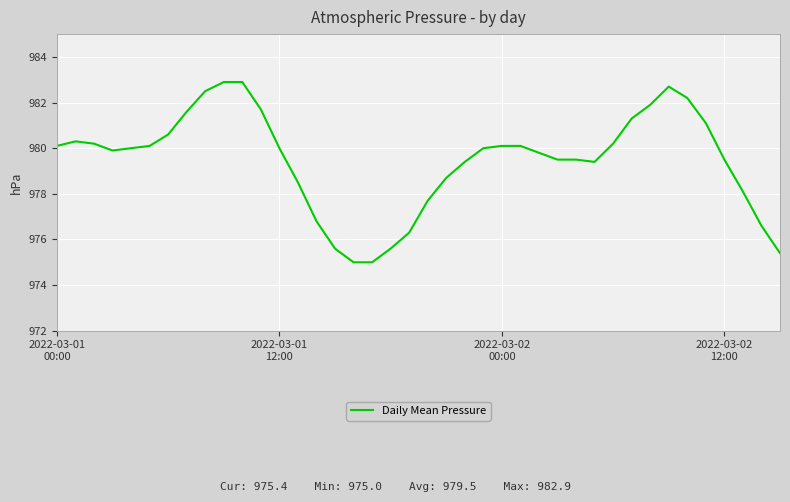

What is the difference between the maximum and minimum values?

7.9